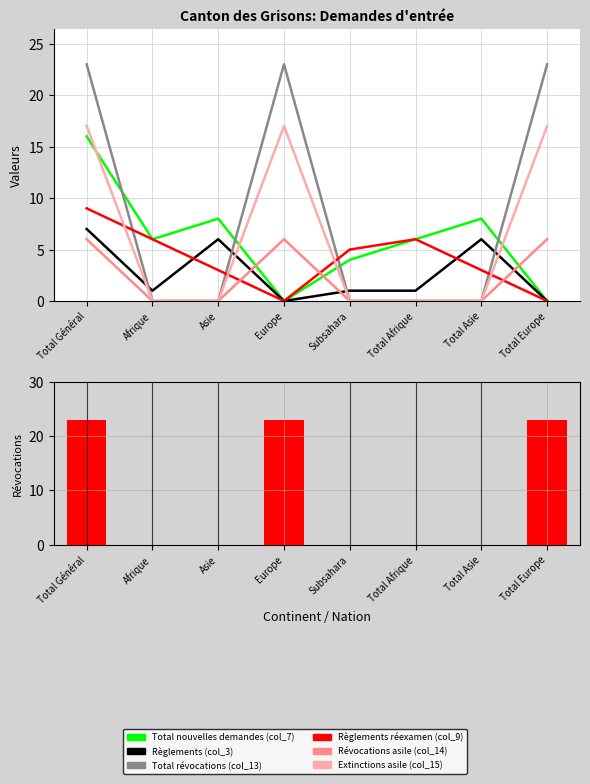

Reading right to left, list all the values displayed in this chart.

Total nouvelles demandes (col_7): Total Europe=0	Total Asie=8	Total Afrique=6	Subsahara=4	Europe=0	Asie=8	Afrique=6	Total Général=16
Règlements (col_3): Total Europe=0	Total Asie=6	Total Afrique=1	Subsahara=1	Europe=0	Asie=6	Afrique=1	Total Général=7
Total révocations (col_13): Total Europe=23	Total Asie=0	Total Afrique=0	Subsahara=0	Europe=23	Asie=0	Afrique=0	Total Général=23
Règlements réexamen (col_9): Total Europe=0	Total Asie=3	Total Afrique=6	Subsahara=5	Europe=0	Asie=3	Afrique=6	Total Général=9
Révocations asile (col_14): Total Europe=6	Total Asie=0	Total Afrique=0	Subsahara=0	Europe=6	Asie=0	Afrique=0	Total Général=6
Extinctions asile (col_15): Total Europe=17	Total Asie=0	Total Afrique=0	Subsahara=0	Europe=17	Asie=0	Afrique=0	Total Général=17